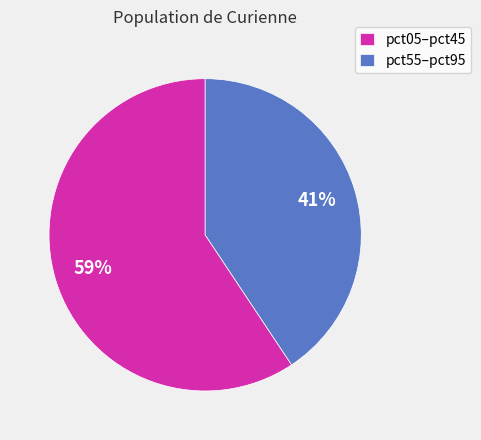

To the nearest percent, what portion does pct05–pct45 represent?

59%